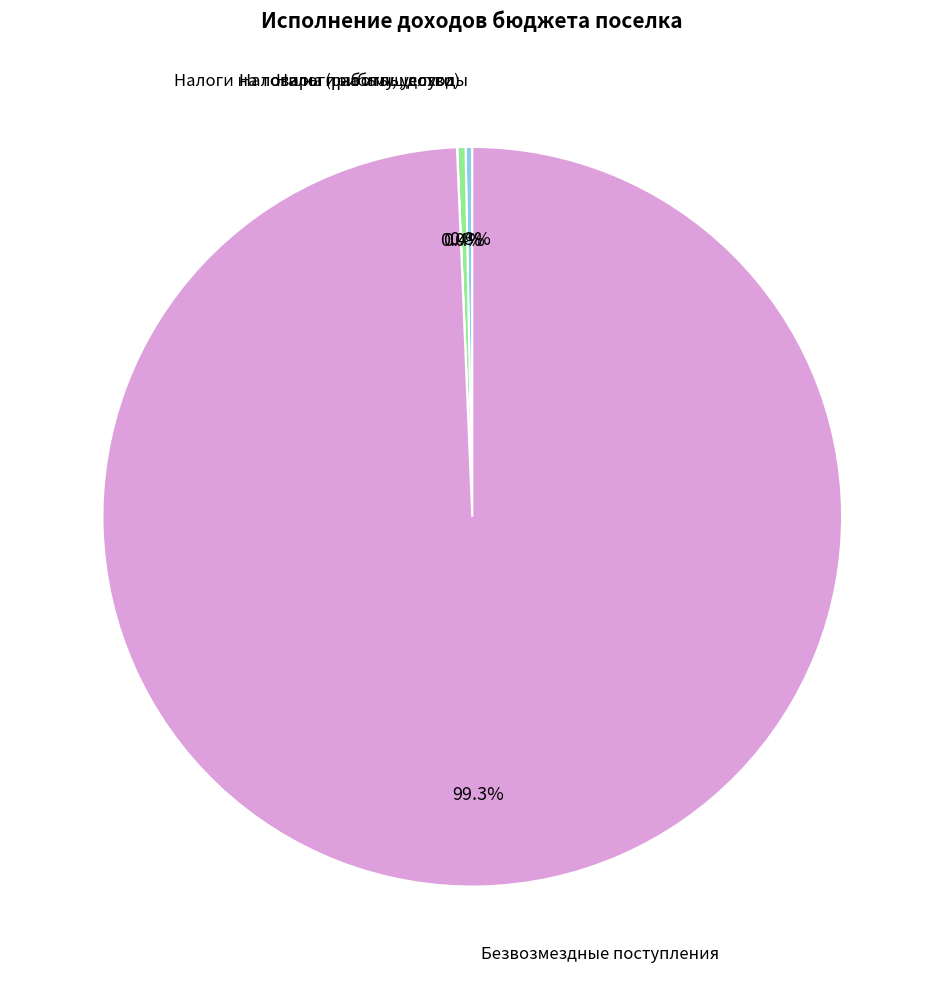

What is the largest slice in the pie chart?

Безвозмездные поступления